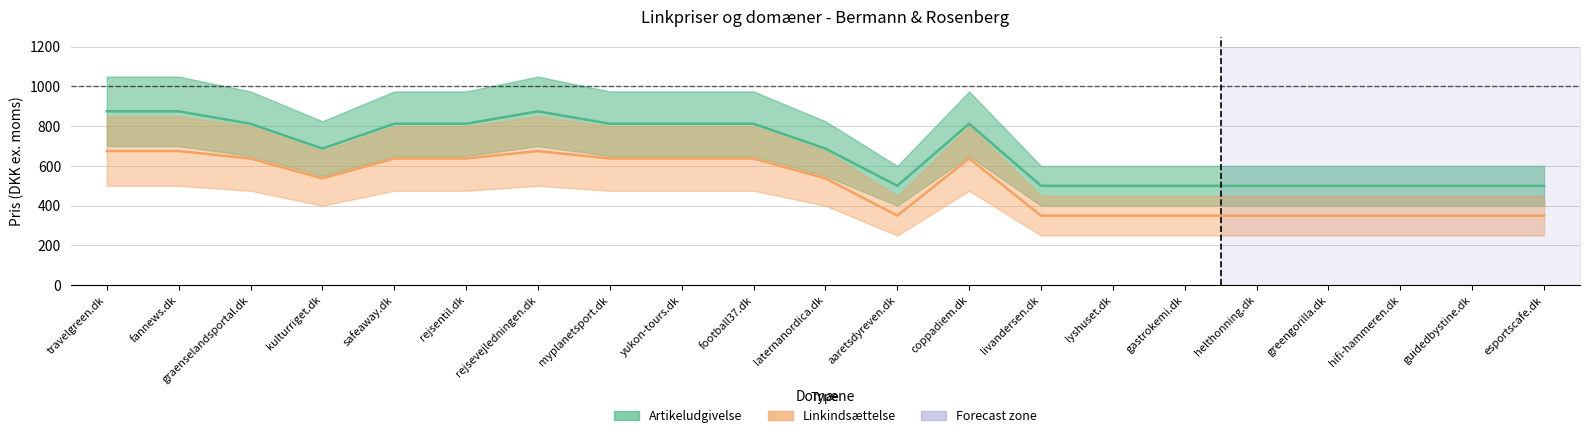

Which category has the highest value across all series?

travelgreen.dk